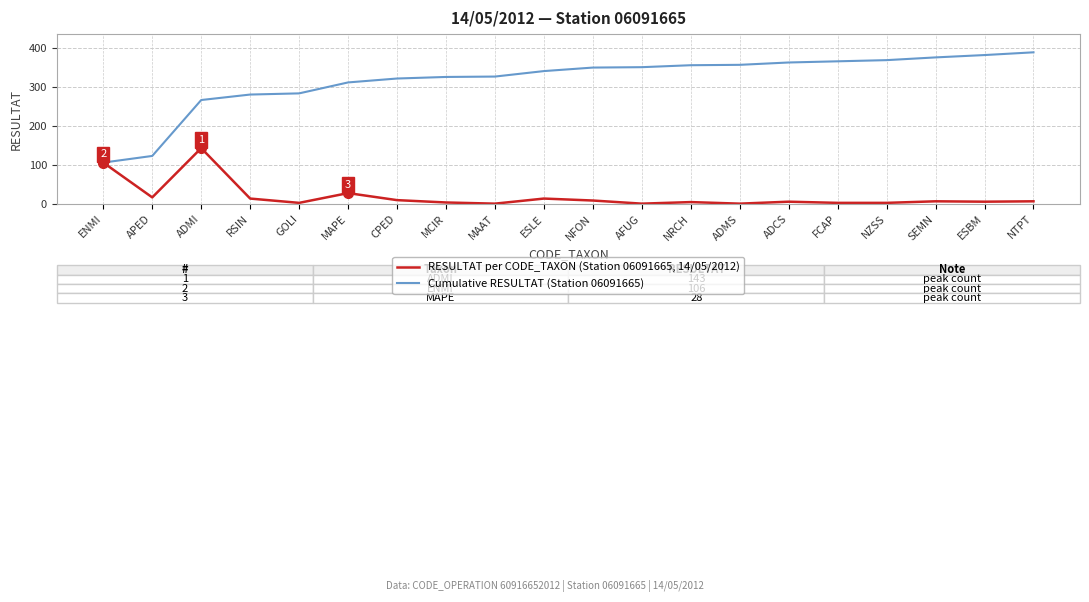

The Cumulative RESULTAT (Station 06091665) series shows 325 at MCIR. True or false?

True